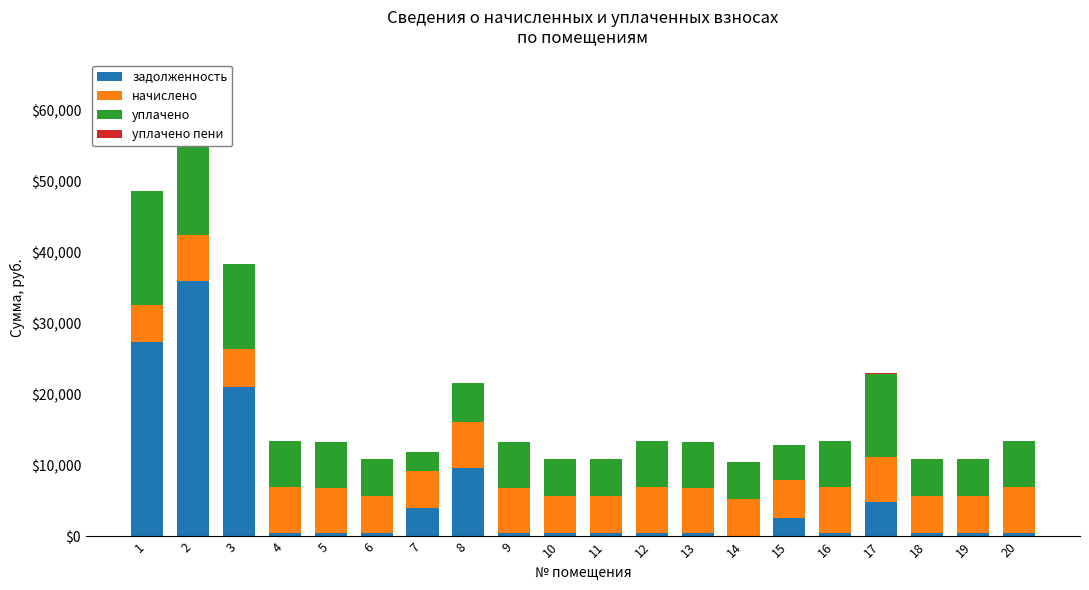

What is the sum of all начислено values?

116466.7